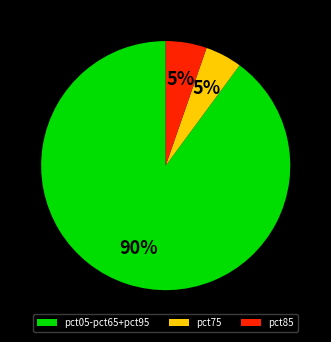

The pct75 slice represents 5% of the pie. True or false?

True